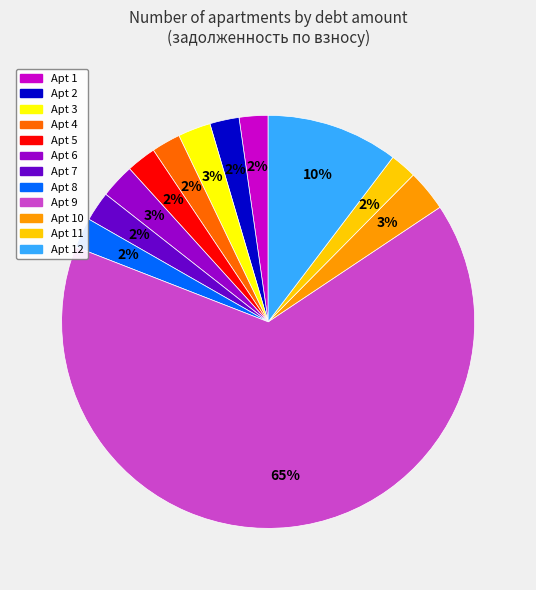

How many slices are in this pie chart?

12